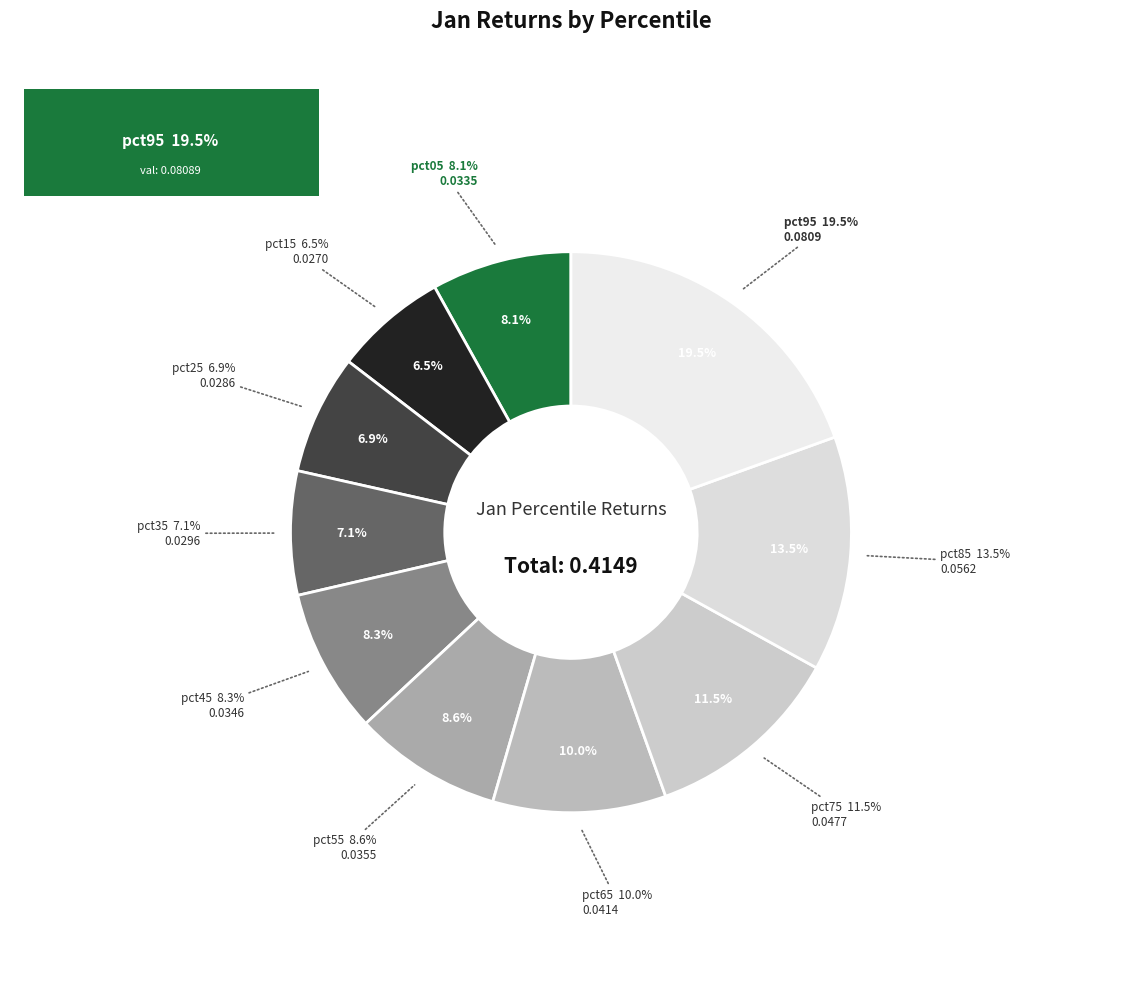

How many slices are in this pie chart?

10